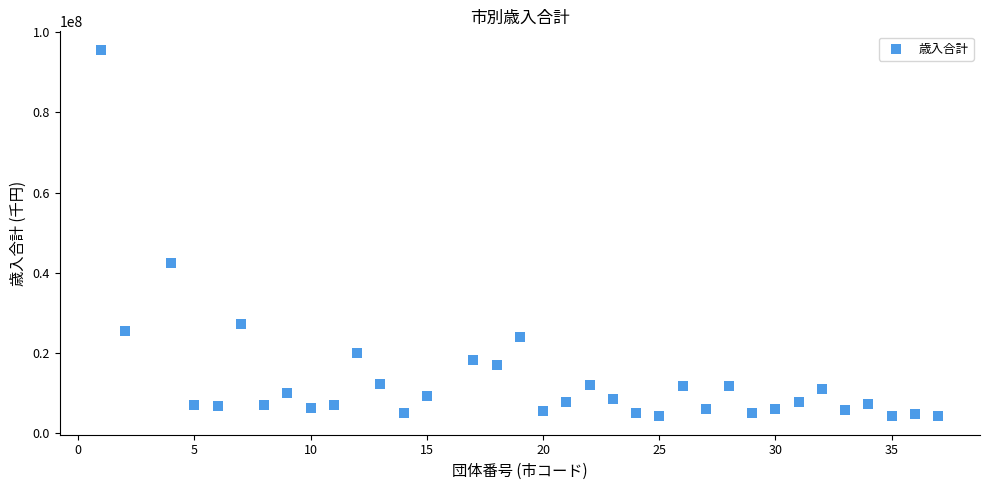

What is the range of Y values (max minus min)?

91397211